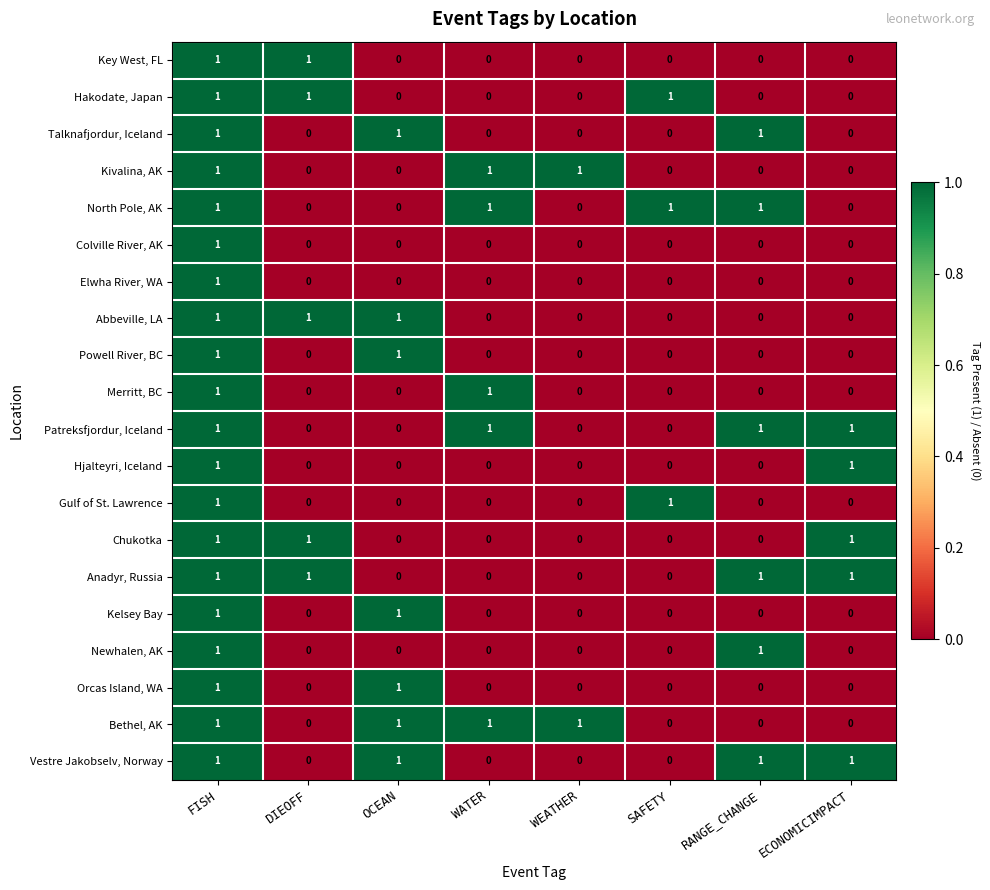

What is the sum of all Abbeville, LA values?

3